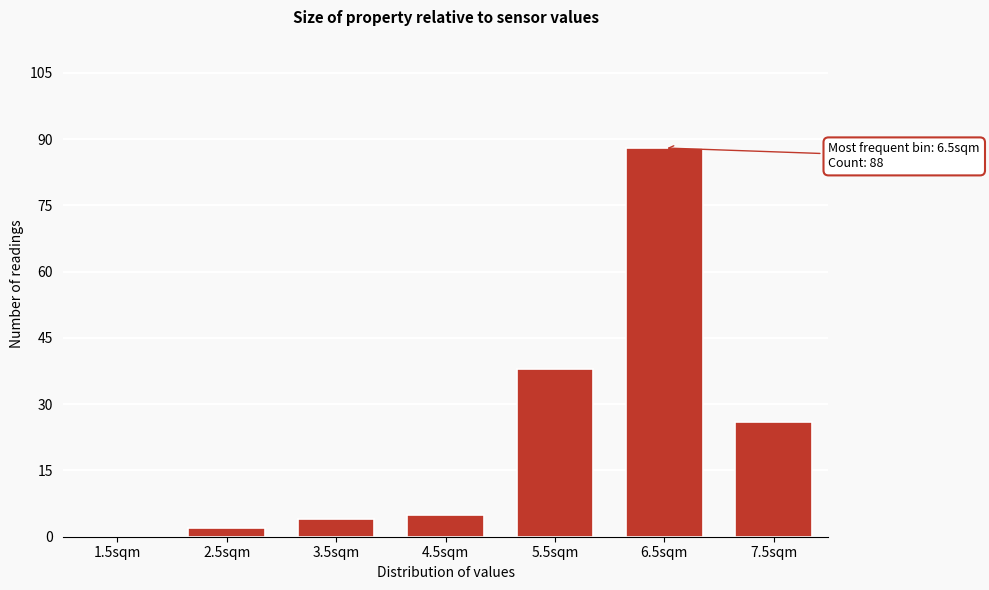

Reading left to right, what are all the values shown in this chart?

1.5sqm=0	2.5sqm=2	3.5sqm=4	4.5sqm=5	5.5sqm=38	6.5sqm=88	7.5sqm=26